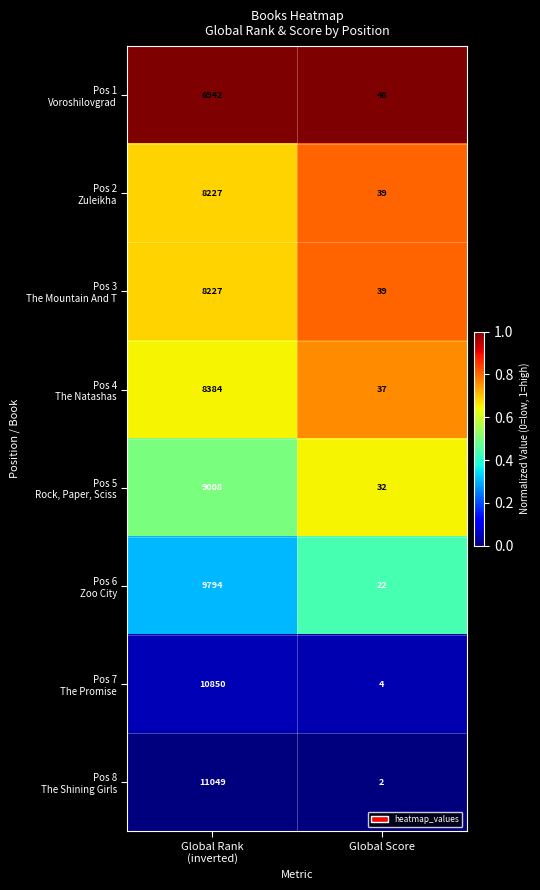

What is the total value across all series at Global Score?

223